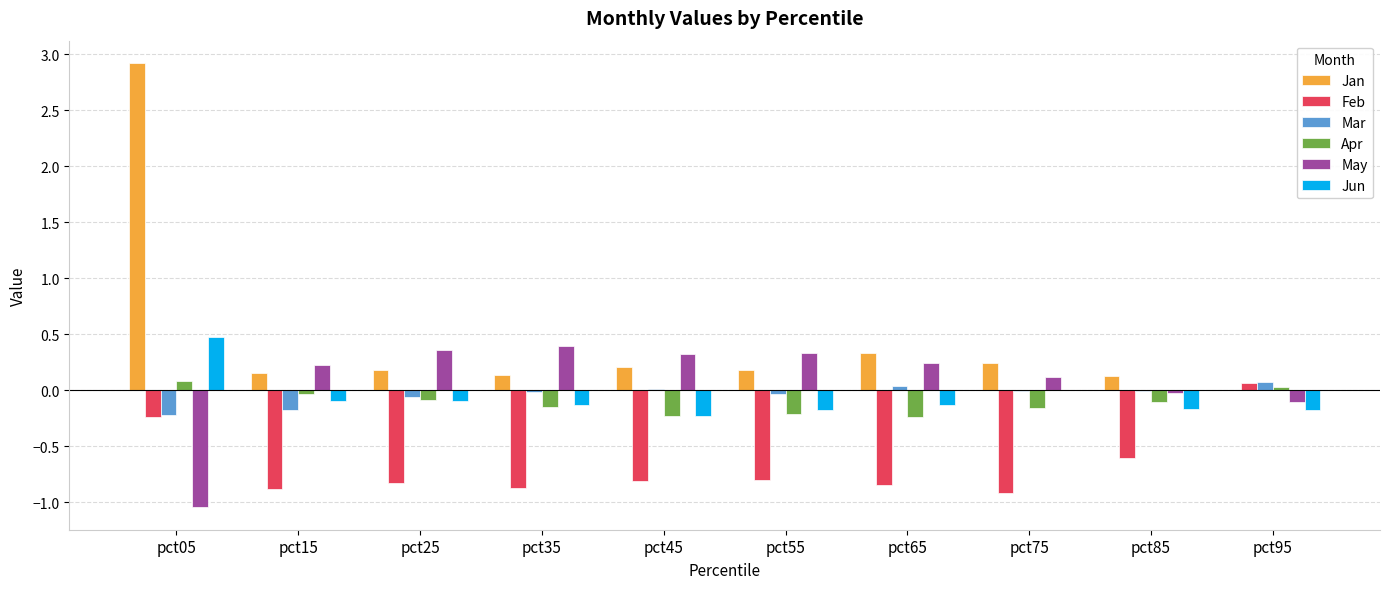

What is the greatest value displayed?

2.9